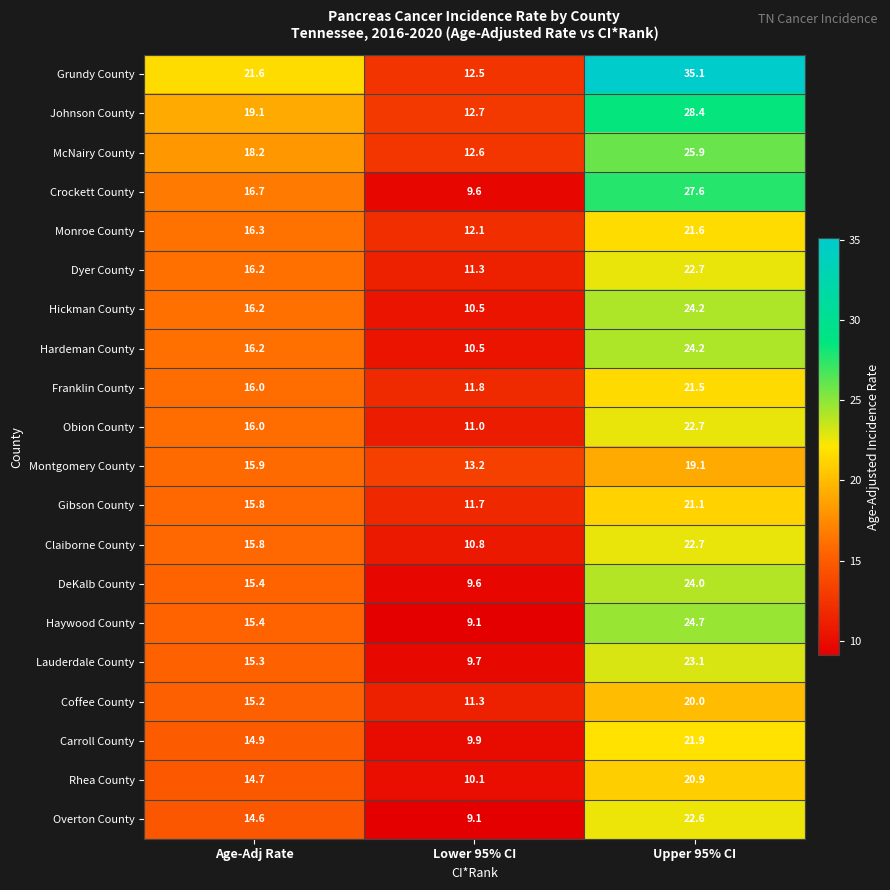

At which category does the chart reach its minimum across all series?

Lower 95% CI